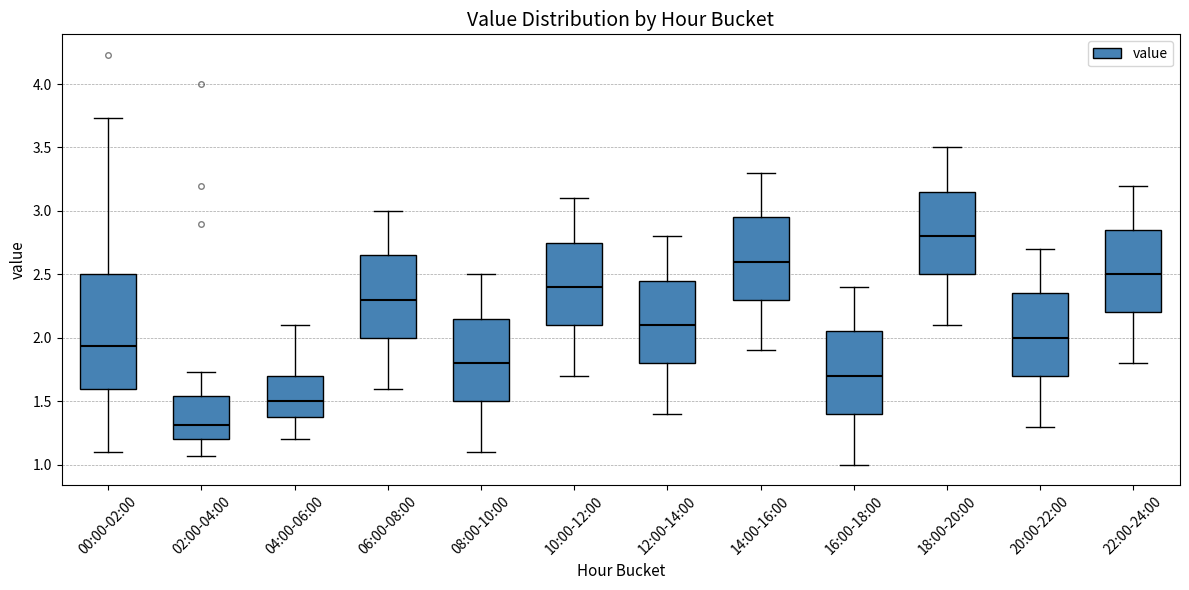

Which box's median line is the highest?

18:00-20:00